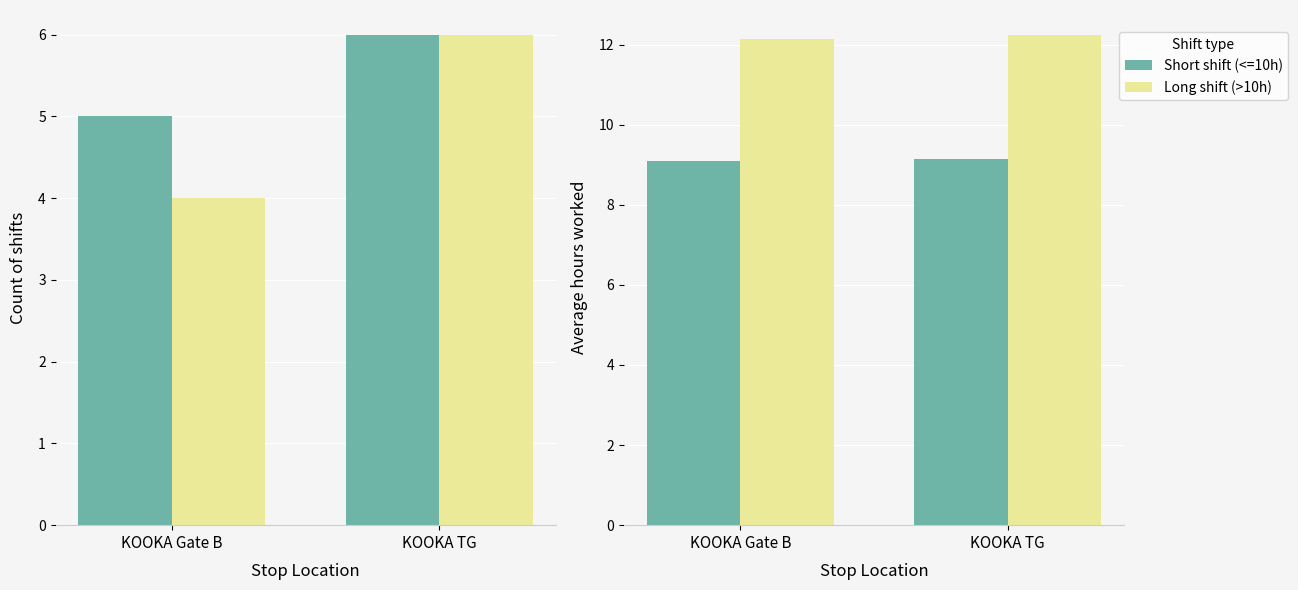

At which label does Short shift (<=10h) reach its minimum?

KOOKA Gate B